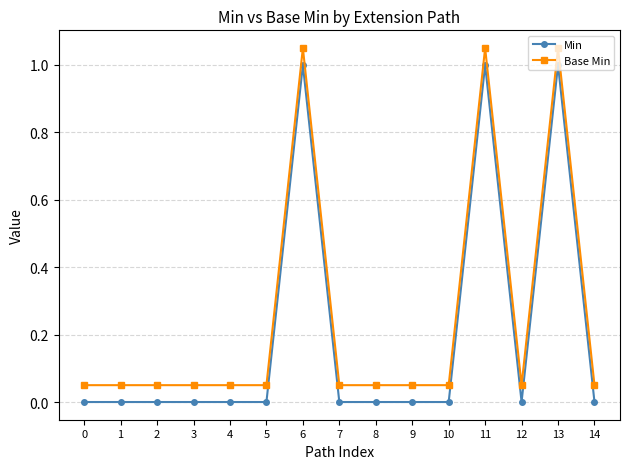

At how many categories does at least one series exceed 0?

15